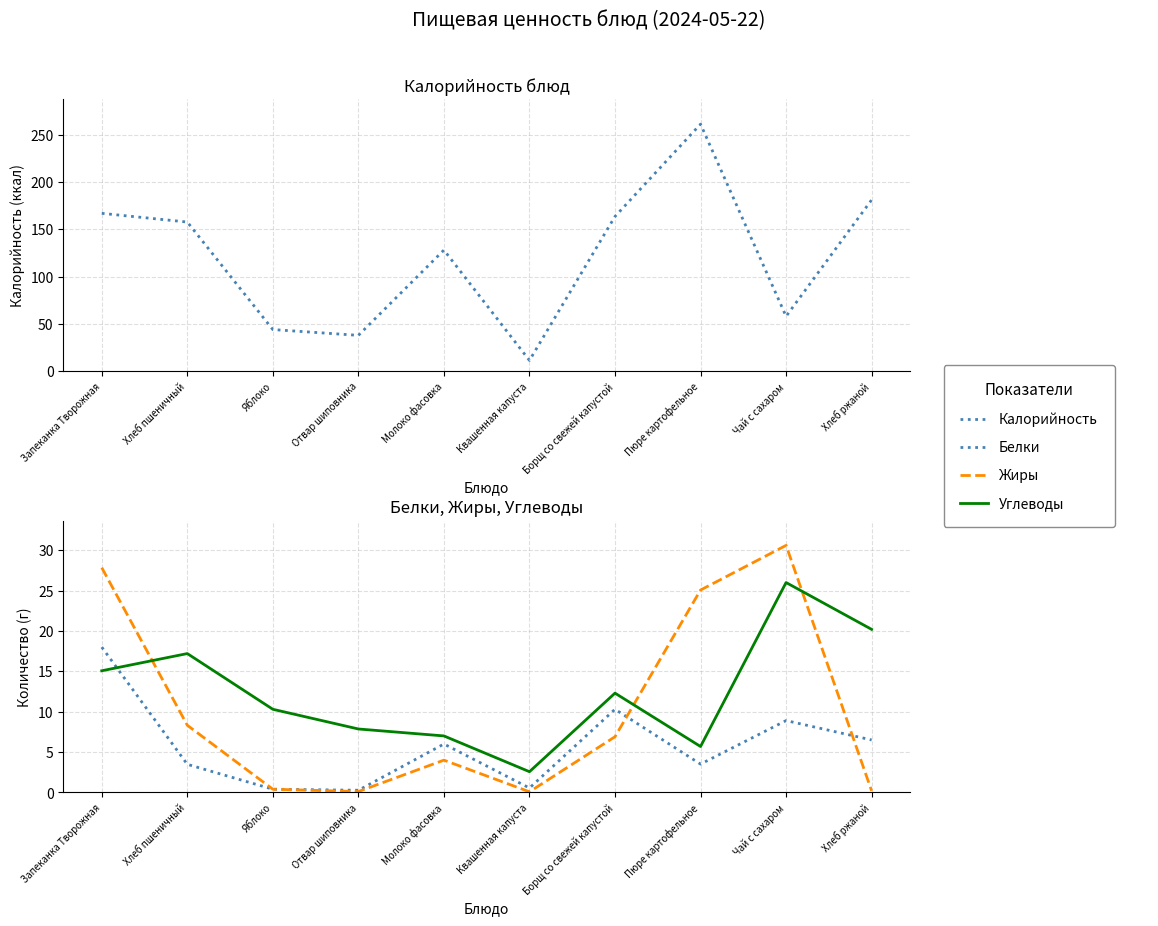

What is the value of the Калорийность point at the 3rd from the left?

44.0